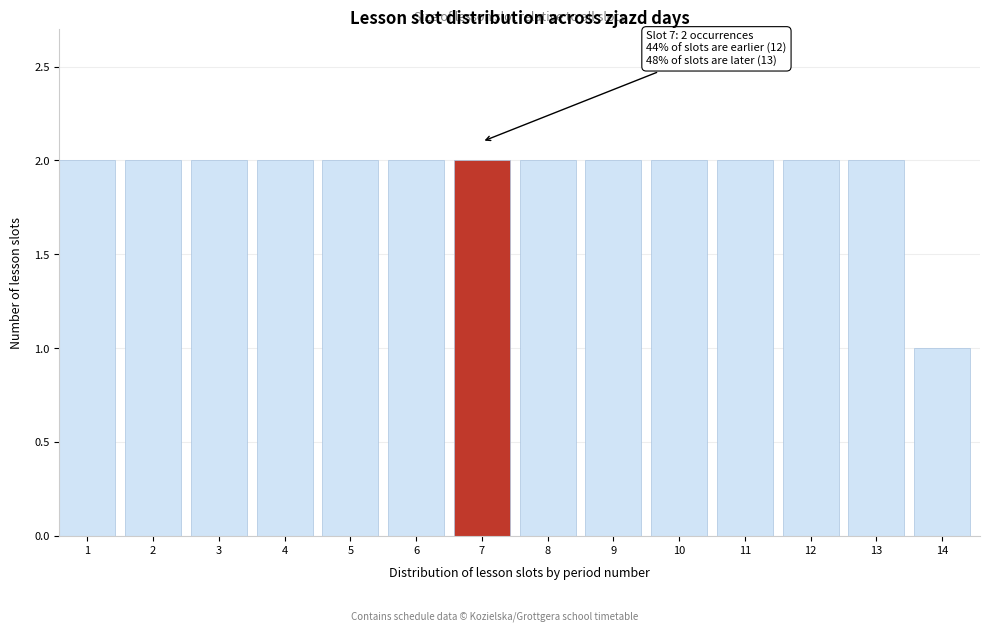

Reading right to left, extract all data points from this chart.

14=1	13=2	12=2	11=2	10=2	9=2	8=2	7=2	6=2	5=2	4=2	3=2	2=2	1=2